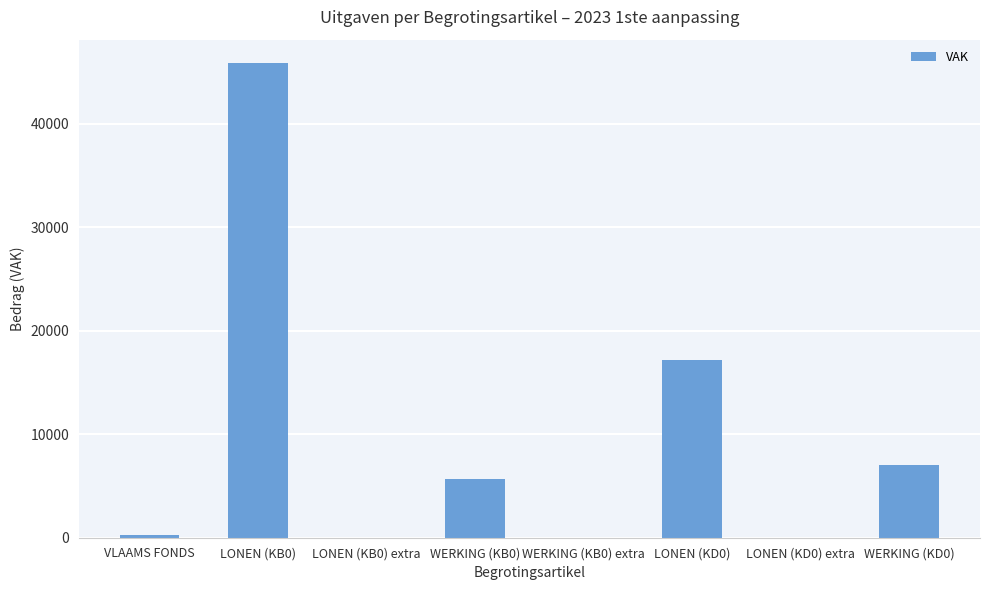

What is the change in value from LONEN (KB0) extra to WERKING (KB0)?

+5641